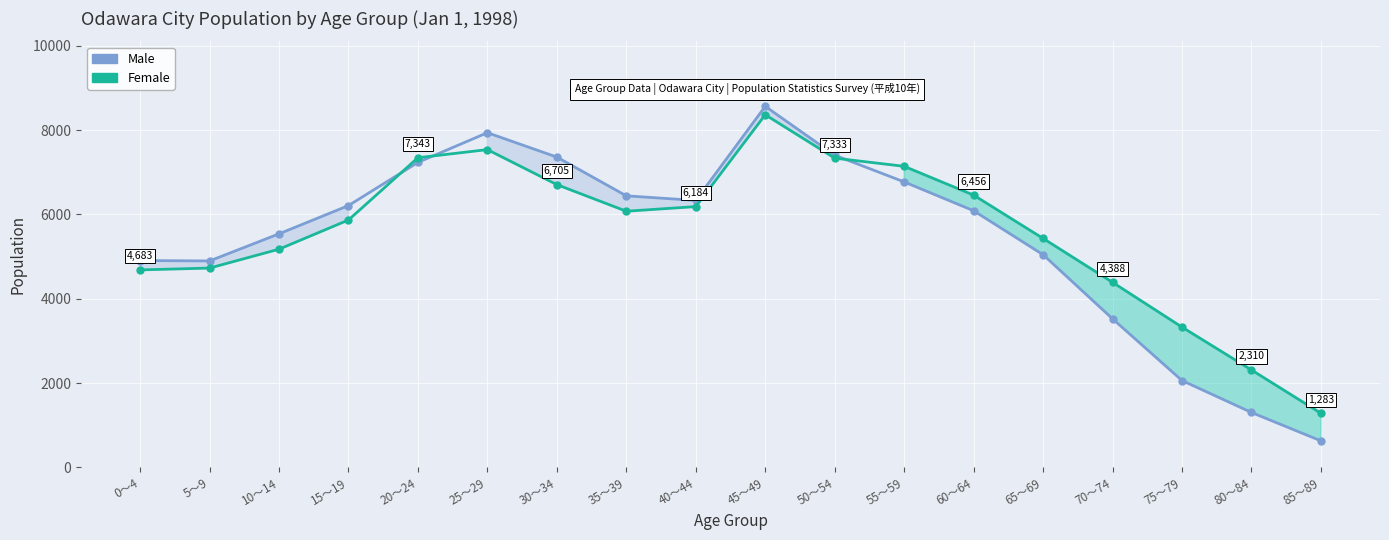

Where is the first local maximum for Male?

25～29